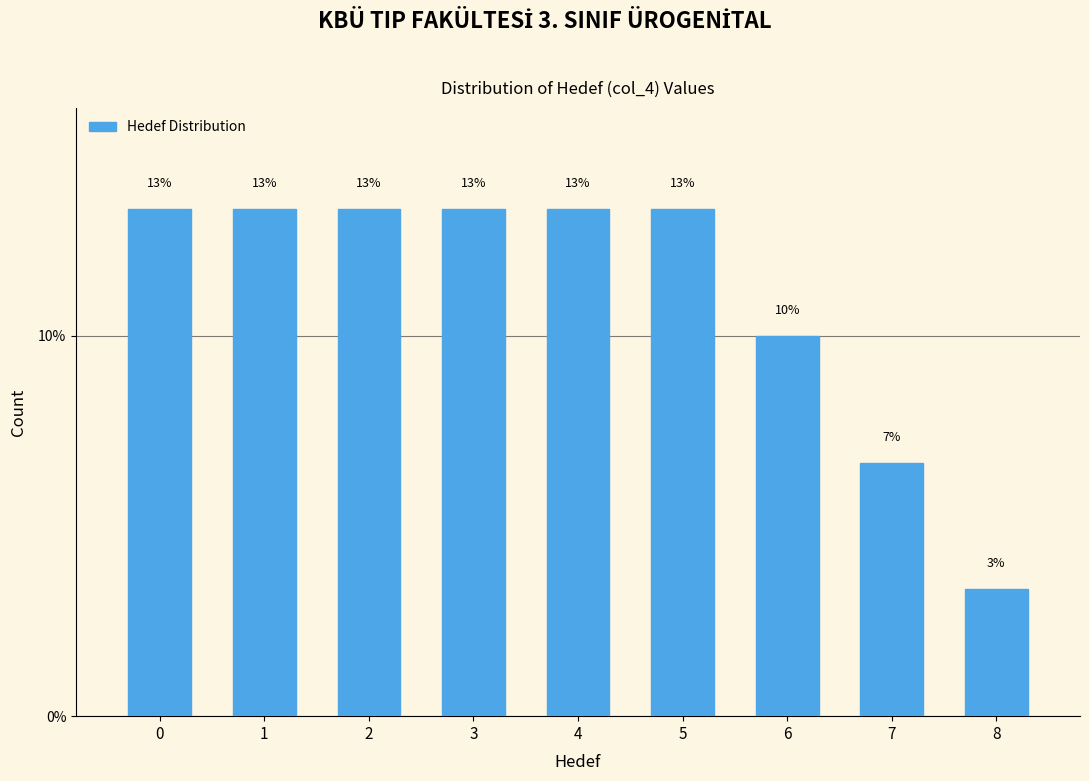

How many bars are there in total?

9